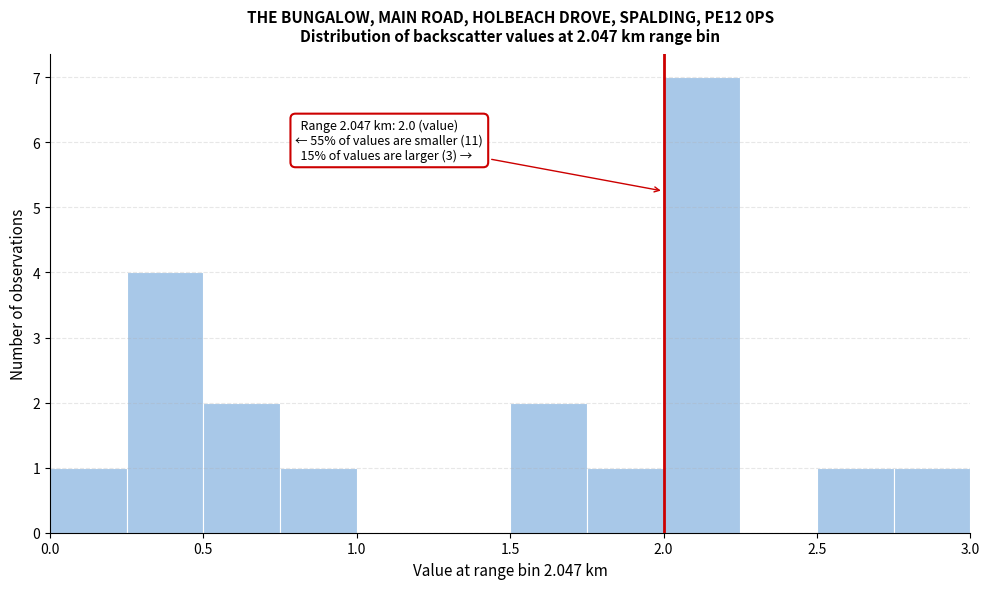

Over which range of the x-axis is the bar tallest?

2.00 to 2.25